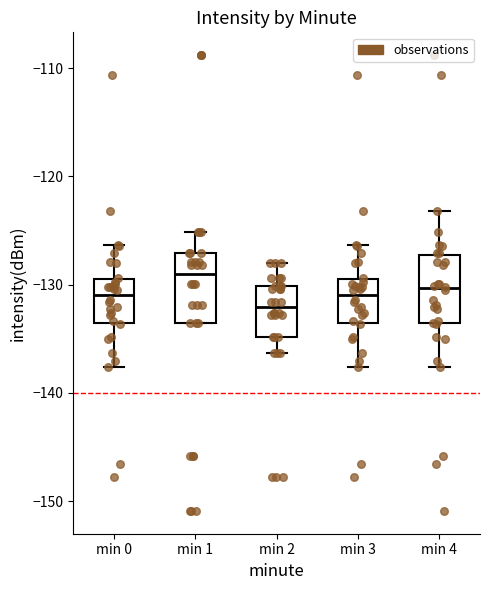

Where is the lower edge of the box for min 0 on the y-axis? The values are not printed on the chart, so give them approximately, as read against the axis.

-134